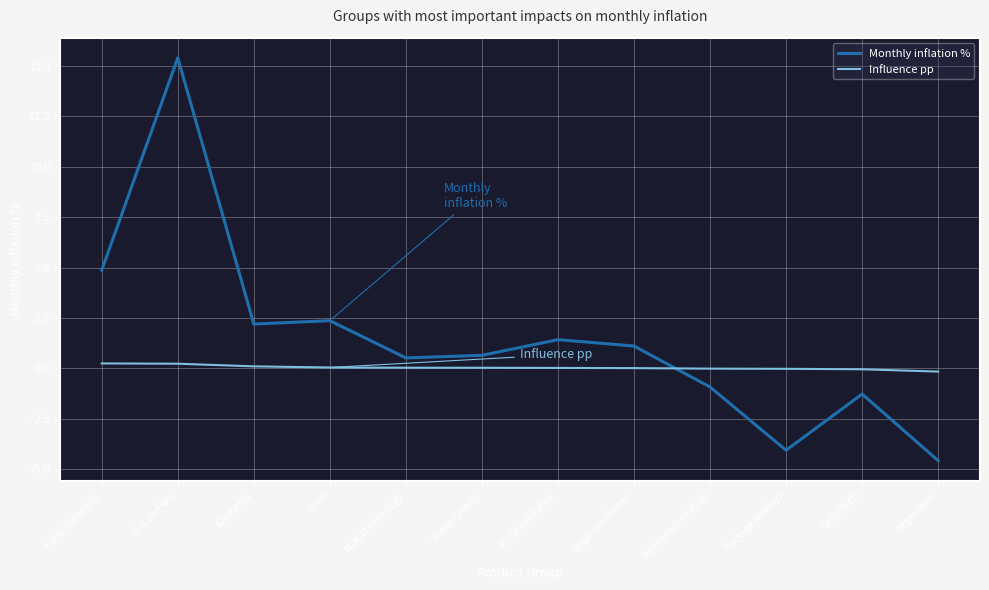

Does the chart display data point markers on the line(s)?

No